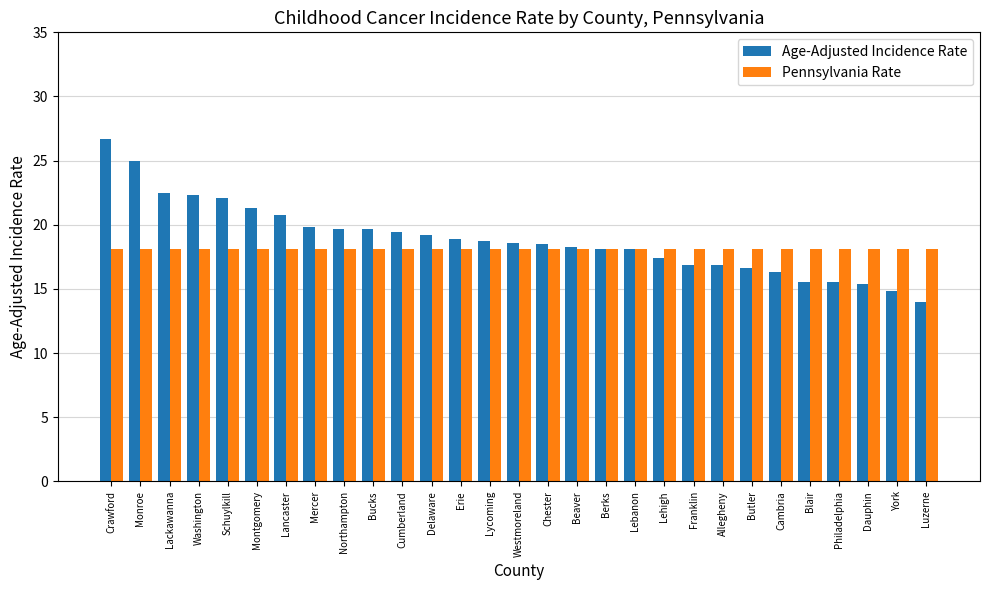

Is it true that Pennsylvania Rate equals 30.5 at York?

False